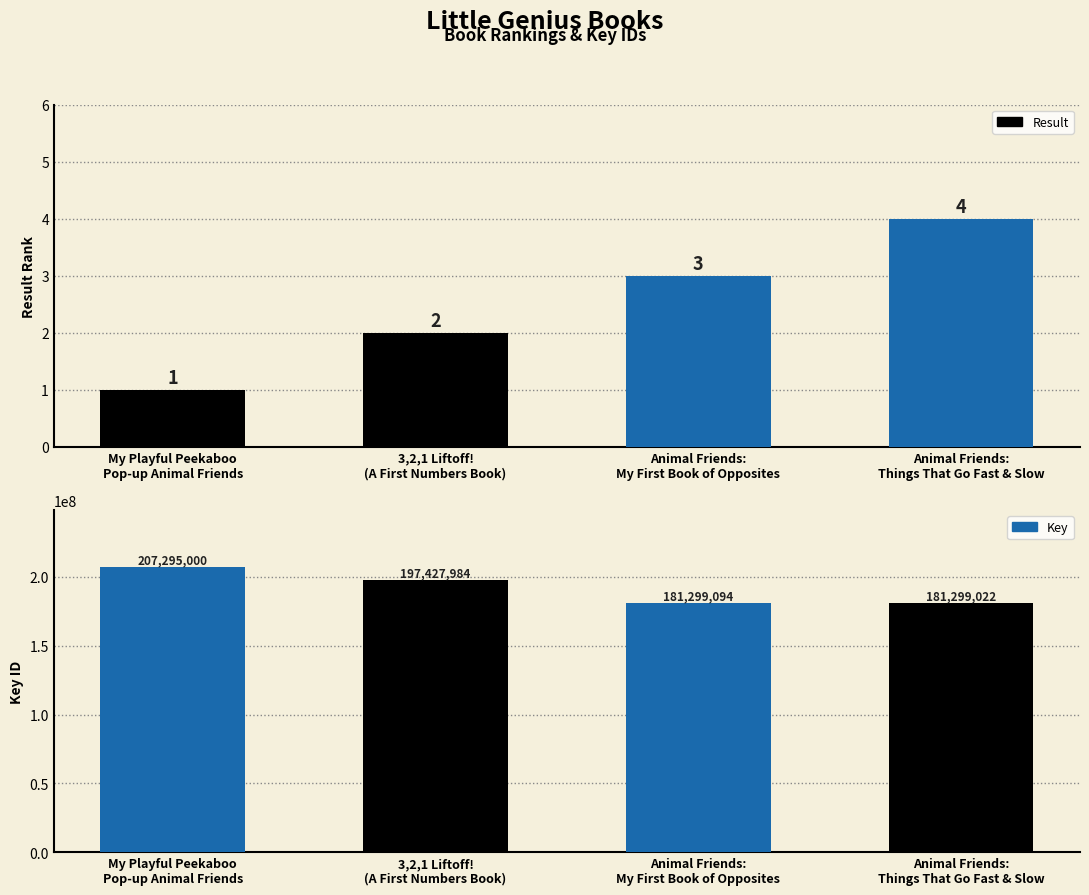

At which category does the chart reach its minimum across all series?

My Playful Peekaboo
Pop-up Animal Friends